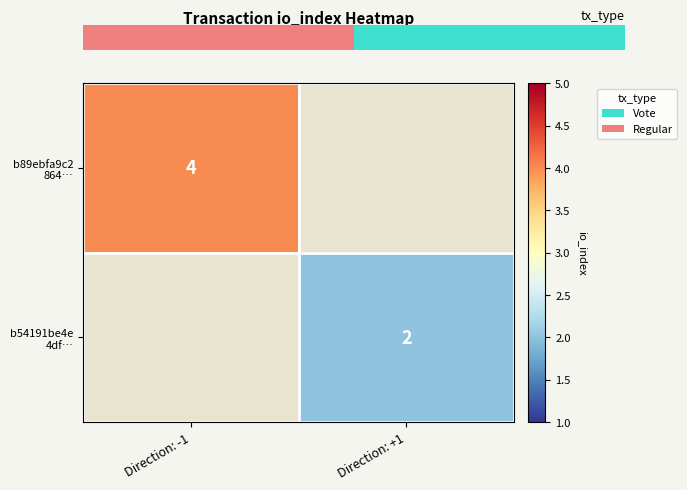

Is it true that b89ebfa9c2 864… equals 5.7 at Direction: -1?

False